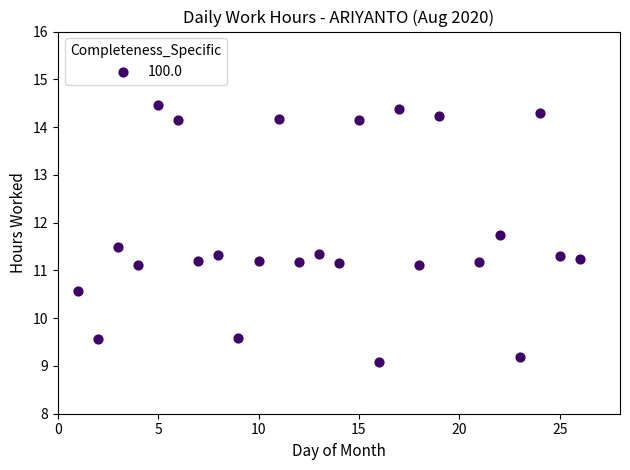

What is the range of X values (max minus min)?

25.0